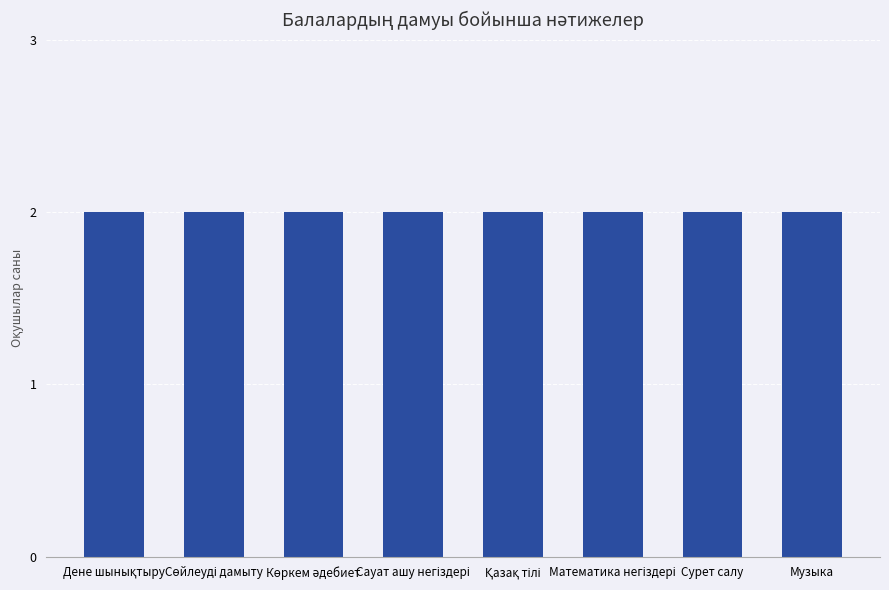

At which category is the sum across all series the highest?

Дене шынықтыру